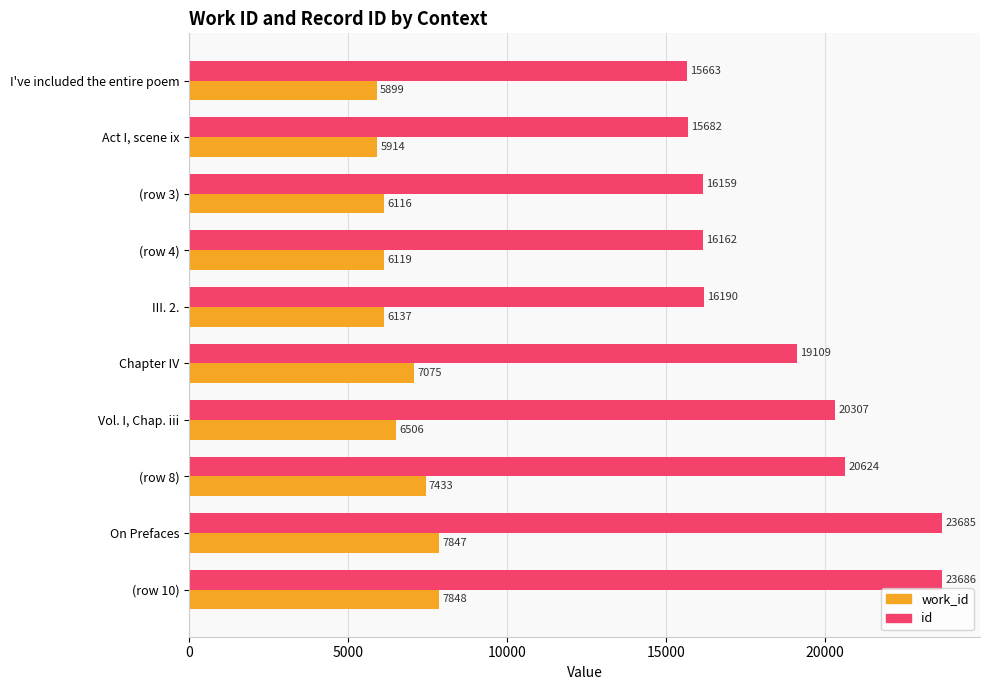

Between (row 3) and Chapter IV, which series saw the biggest shift?

id